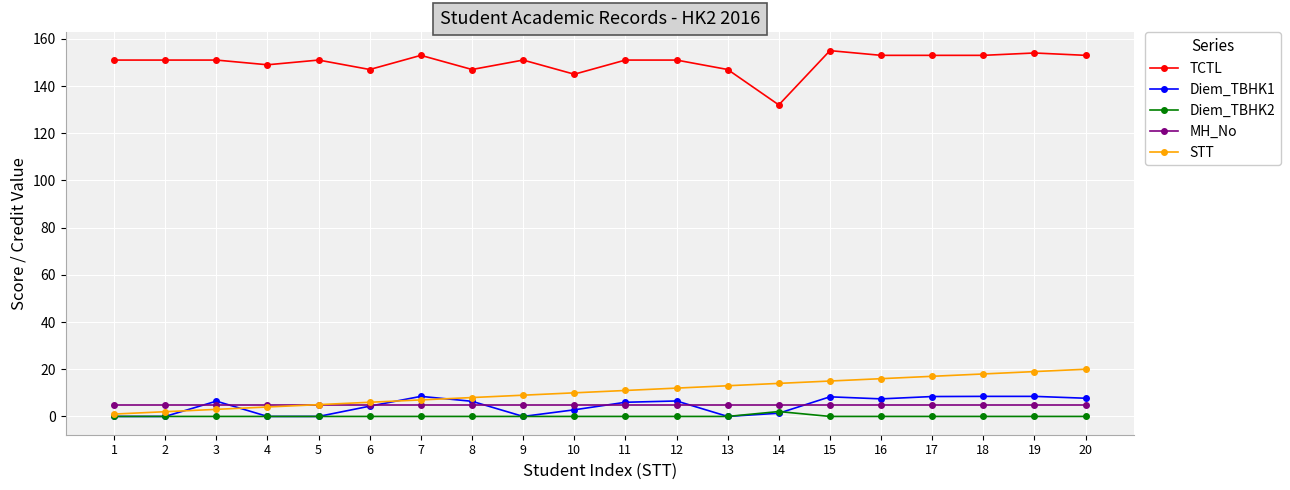

After their last crossing, which series has the higher values: Diem_TBHK2 or Diem_TBHK1?

Diem_TBHK1